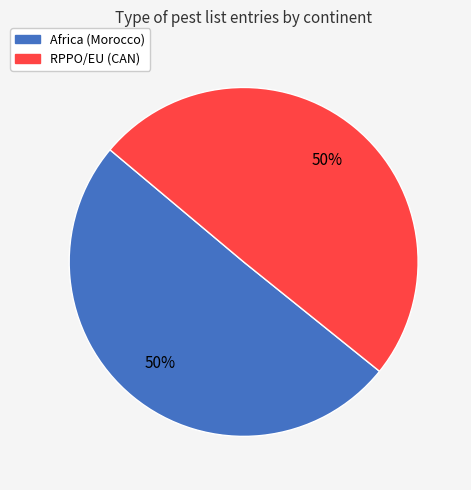

Do RPPO/EU (CAN) and Africa (Morocco) together represent more than half of the pie?

Yes